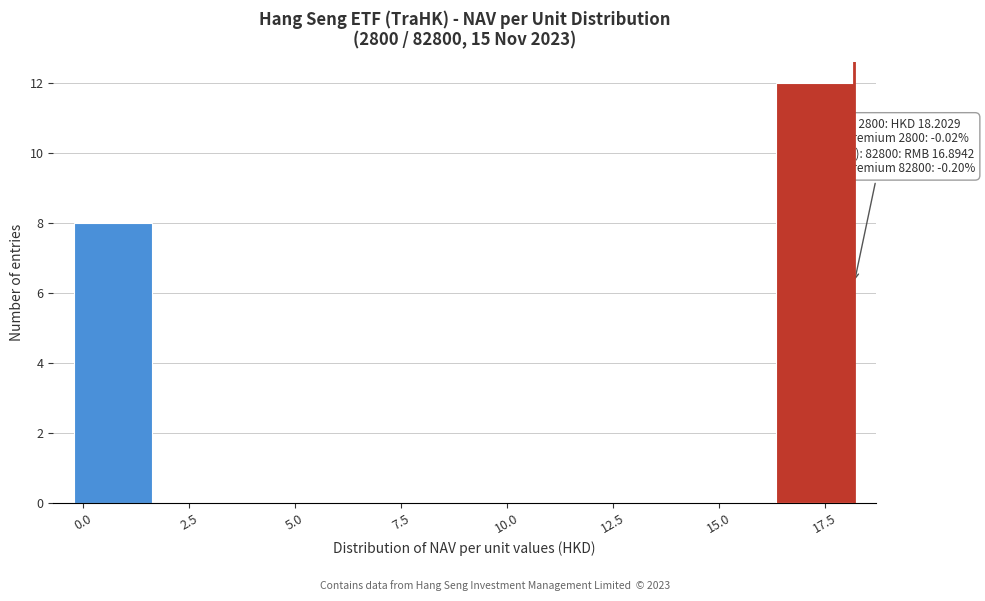

Around what value on the x-axis is the tallest bar? Give the approximate position of its centre, as read against the axis.

17.5